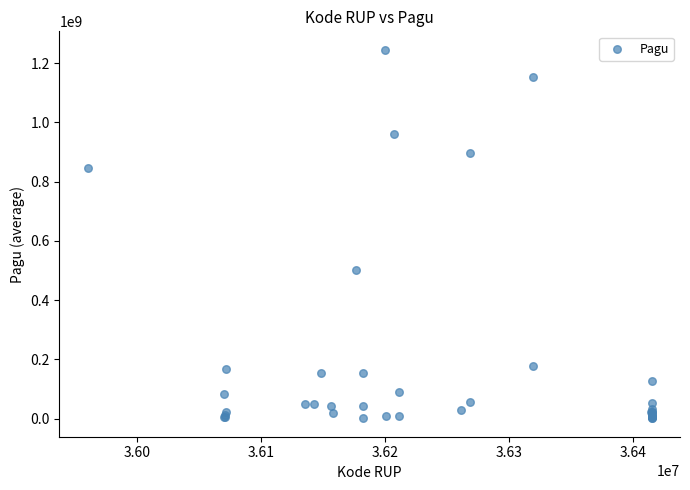

What Y value in the scatter plot is closest to 622840000?

499932000